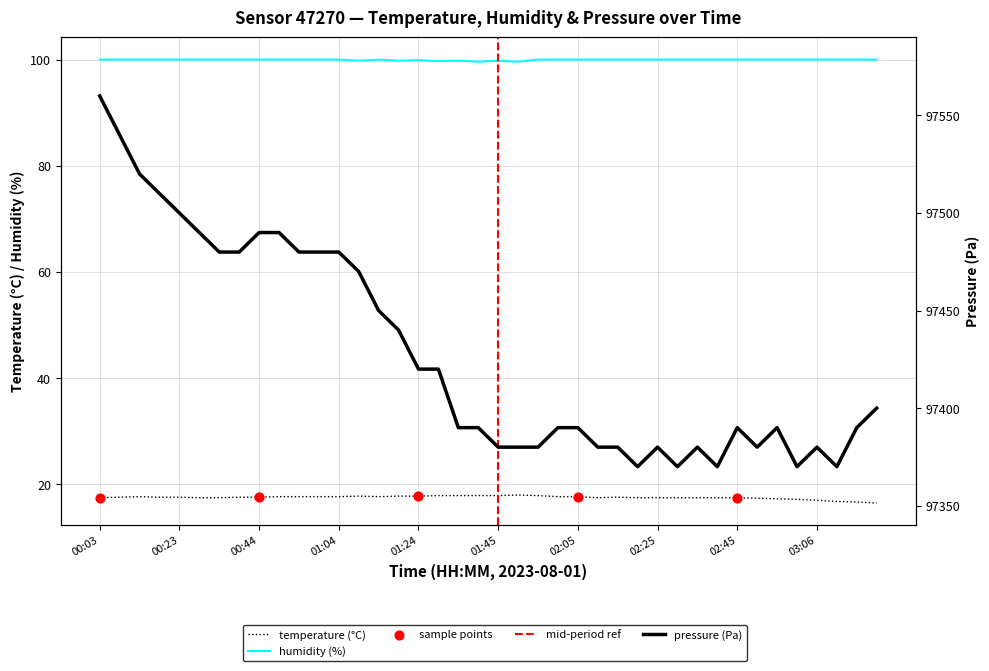

Which series reaches the minimum Y coordinate?

temperature